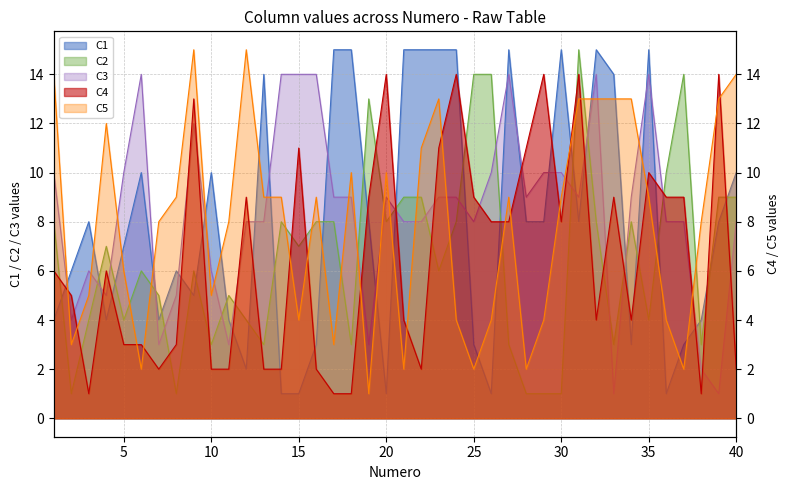

True or false: C3 and C5 intersect in this chart.

True